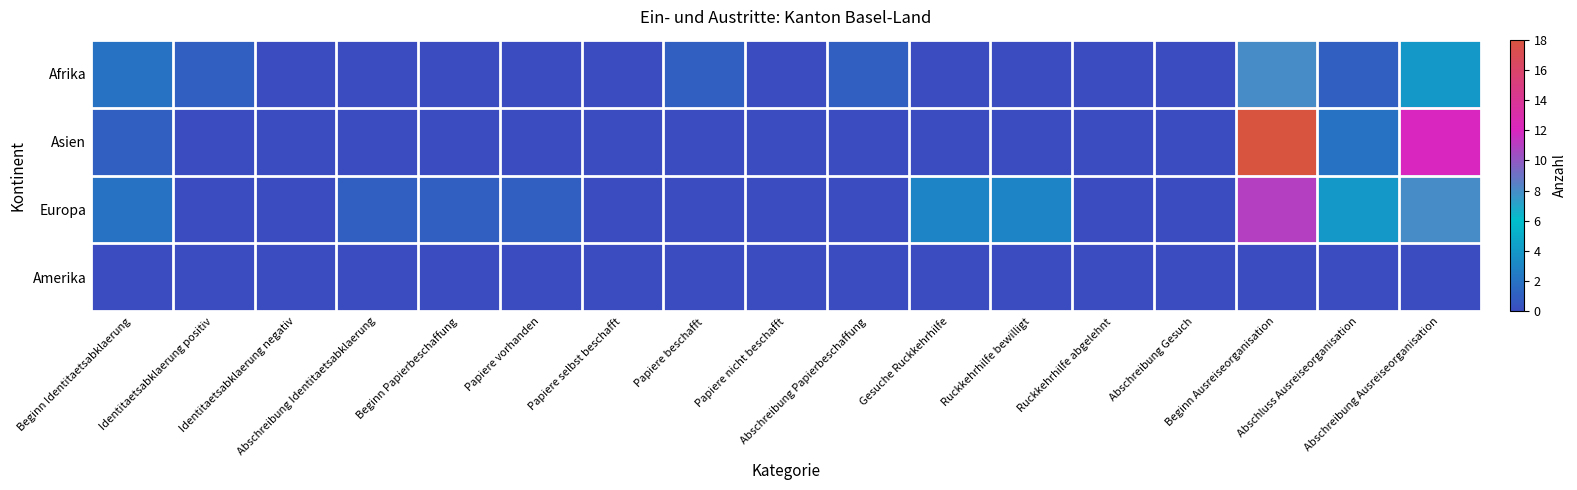

Which series has the largest range (max minus min)?

Asien